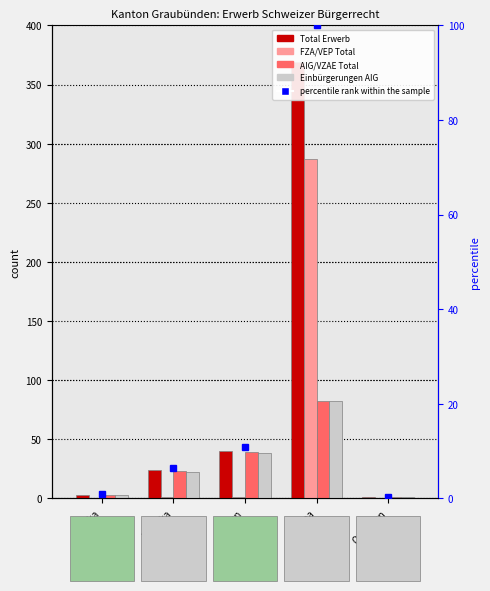

How many series are shown in this chart?

5